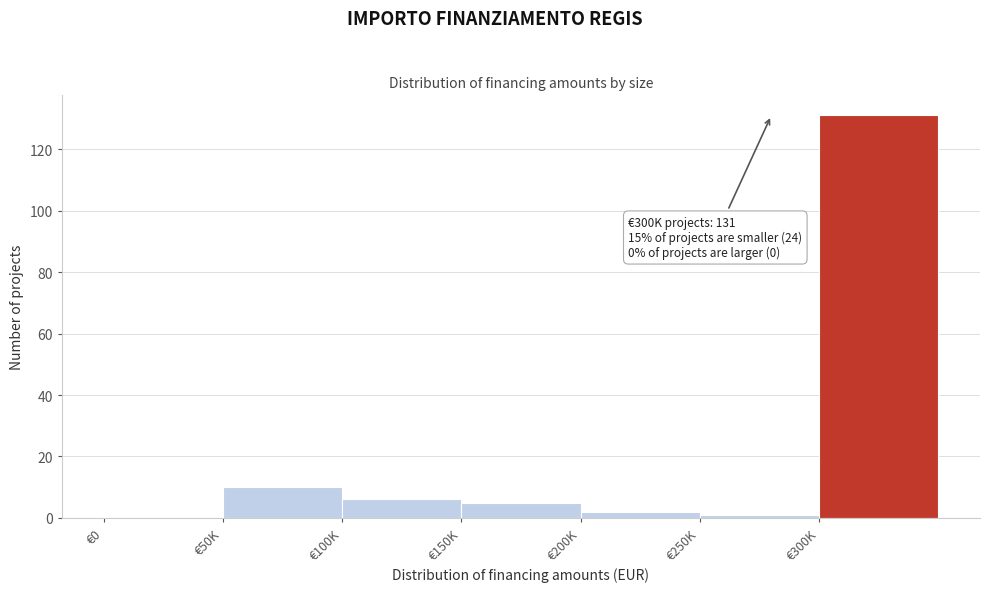

Reading left to right, list all the values displayed in this chart.

€0=0	€50K=10	€100K=6	€150K=5	€200K=2	€250K=1	€300K=131